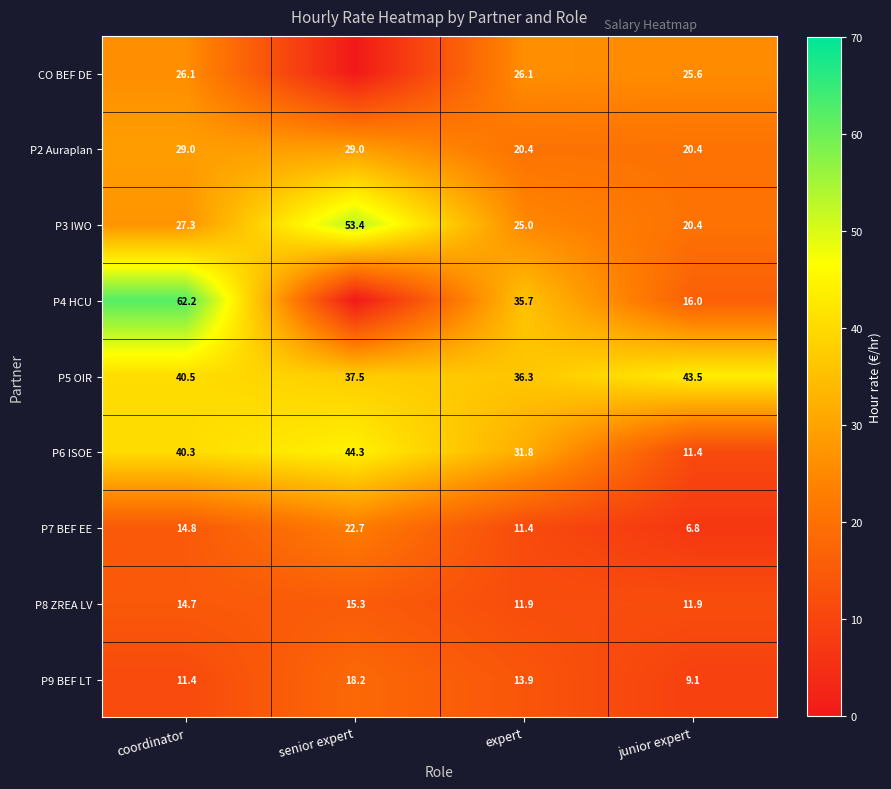

What is the spread (max minus min) of values at senior expert?

53.4